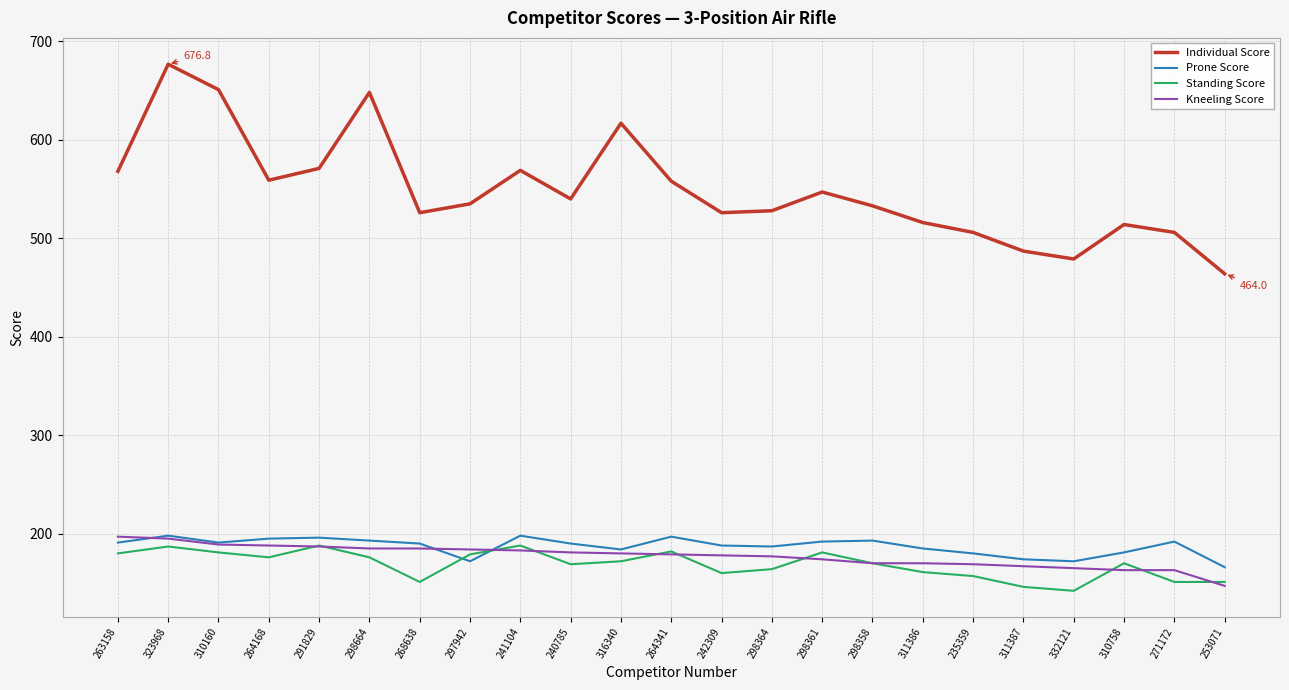

Read the Individual Score value at 240785.

540.0